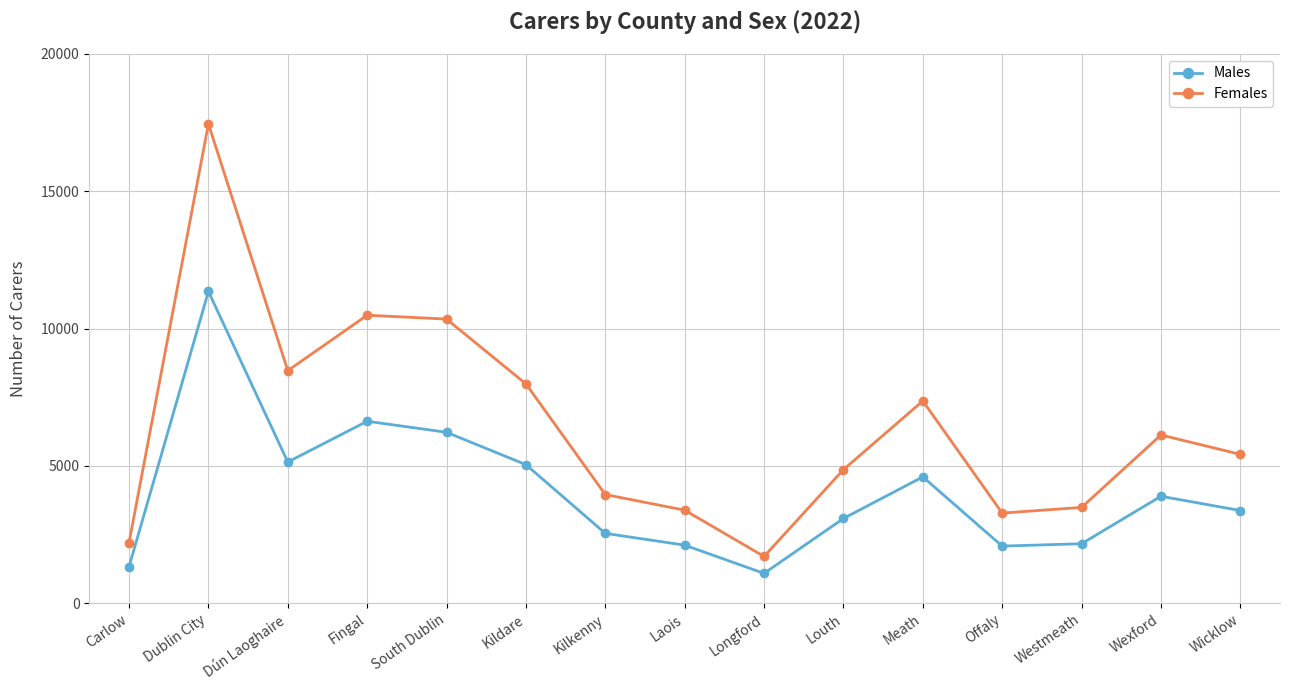

At which category does the chart reach its minimum across all series?

Longford